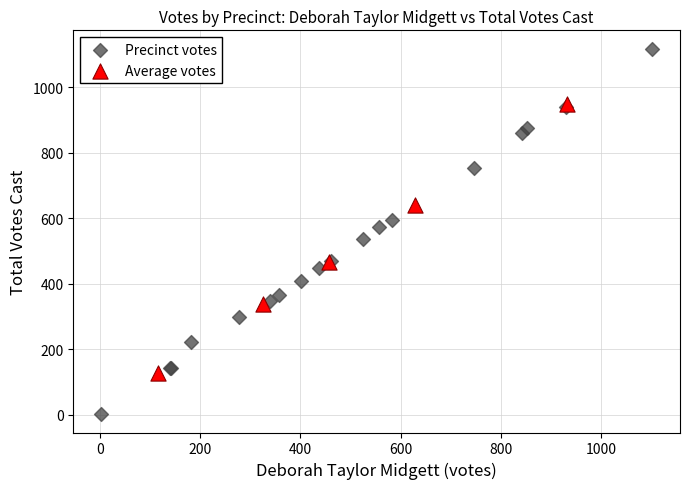

Which series reaches the maximum Y coordinate?

Precinct votes